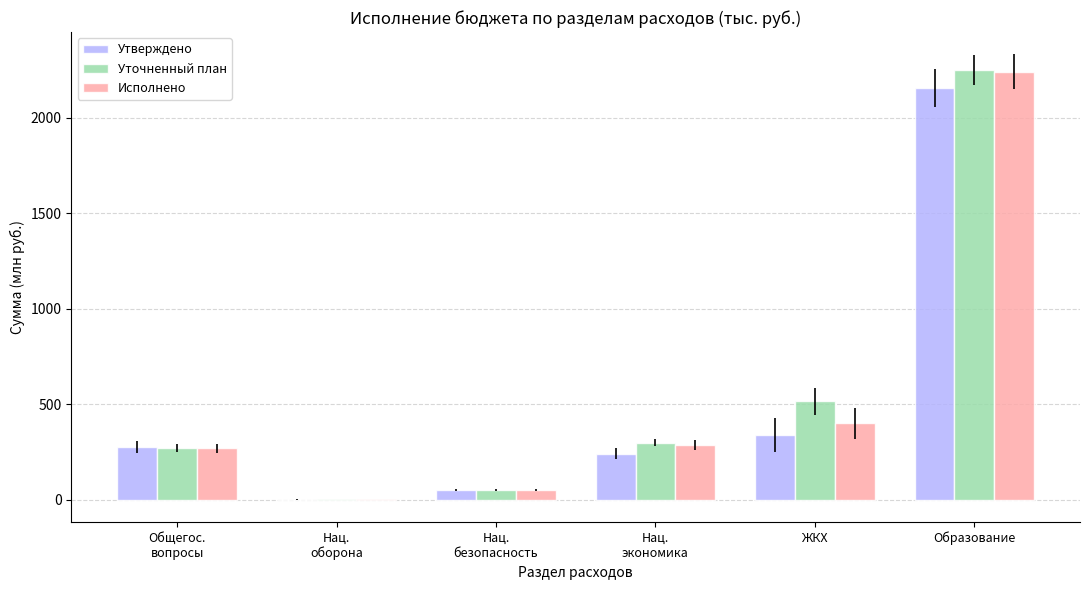

True or false: Исполнено has a value of 3058.2 at Образование.

False